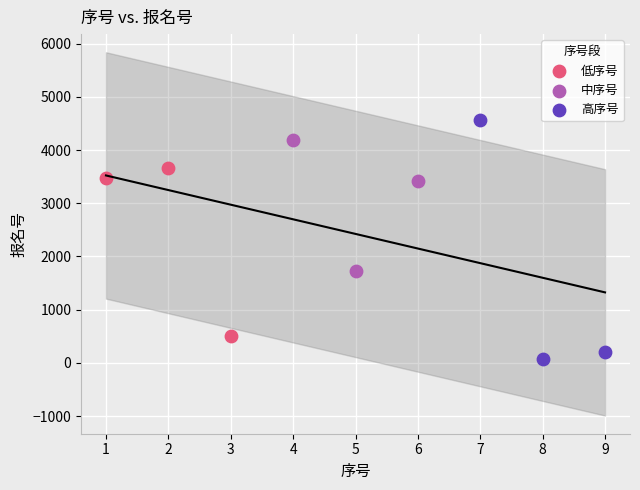

Which series has the largest Y range (max minus min)?

高序号